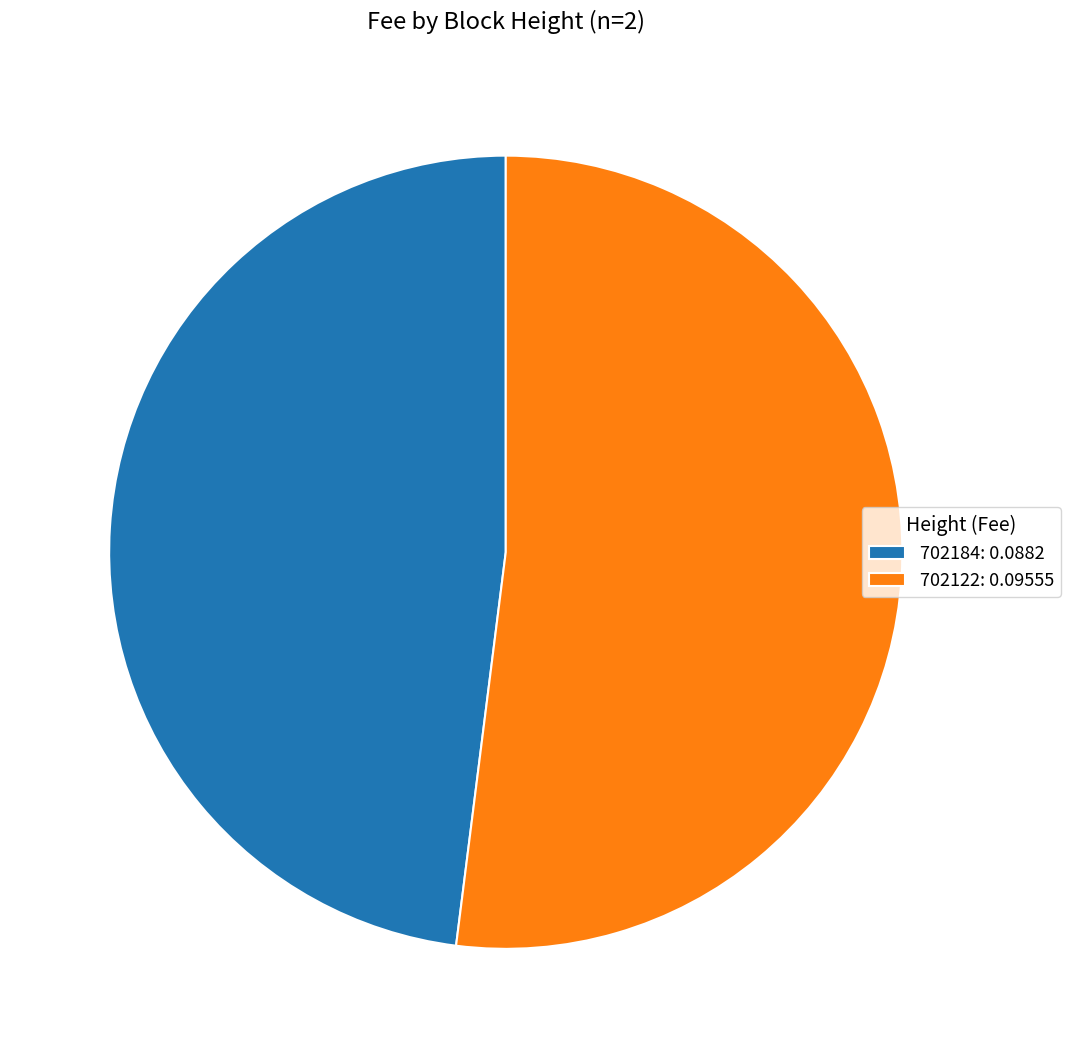

Does any single category account for the majority?

Yes